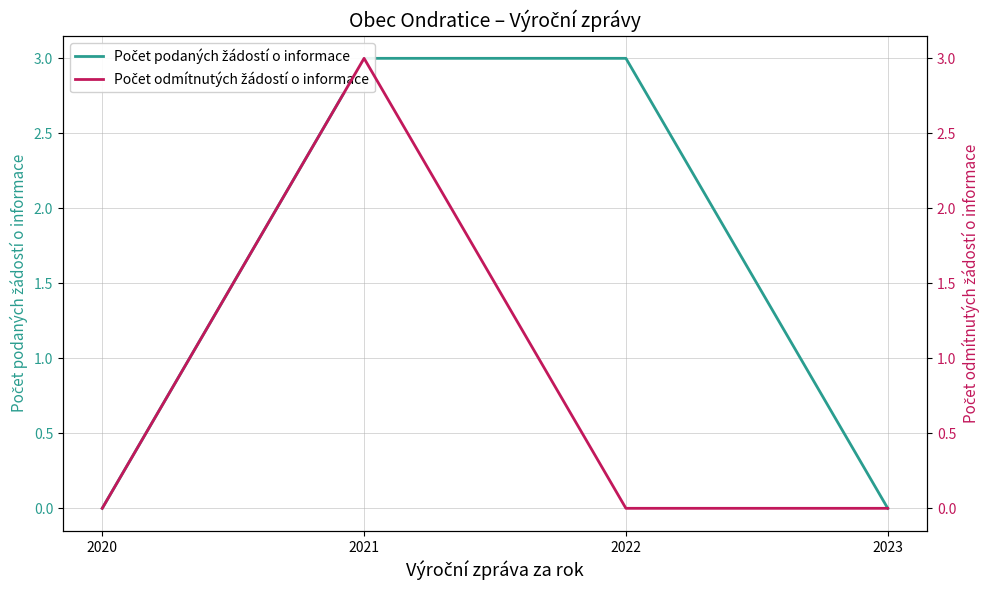

How many distinct data groups are displayed?

2